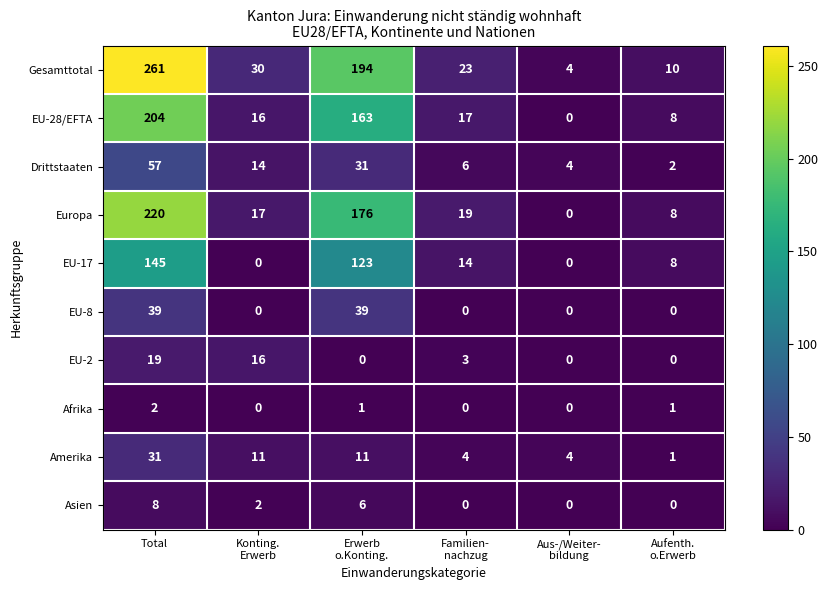

Count the EU-2 values in the range 0 to 16.

5